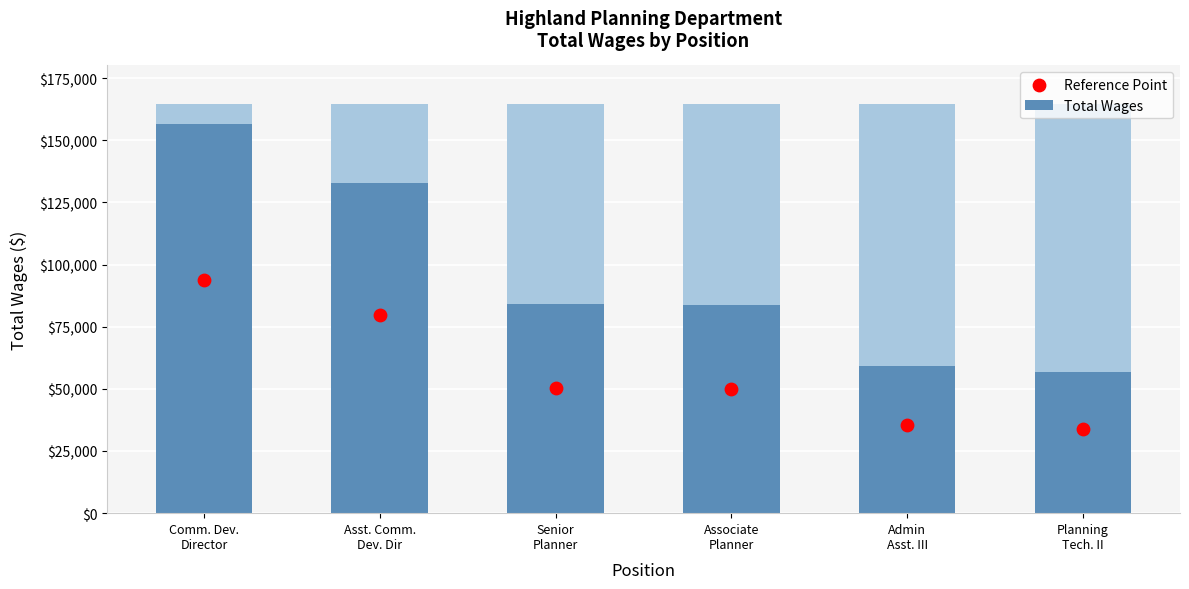

Which series has the largest total across all categories?

Total Wages